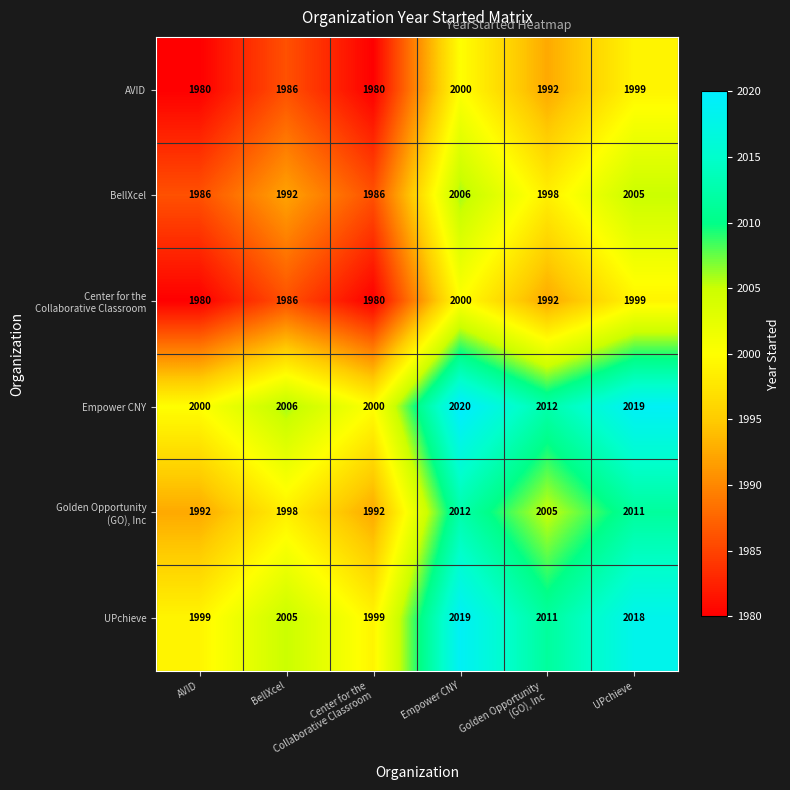

What is the minimum value shown in the chart?

1980